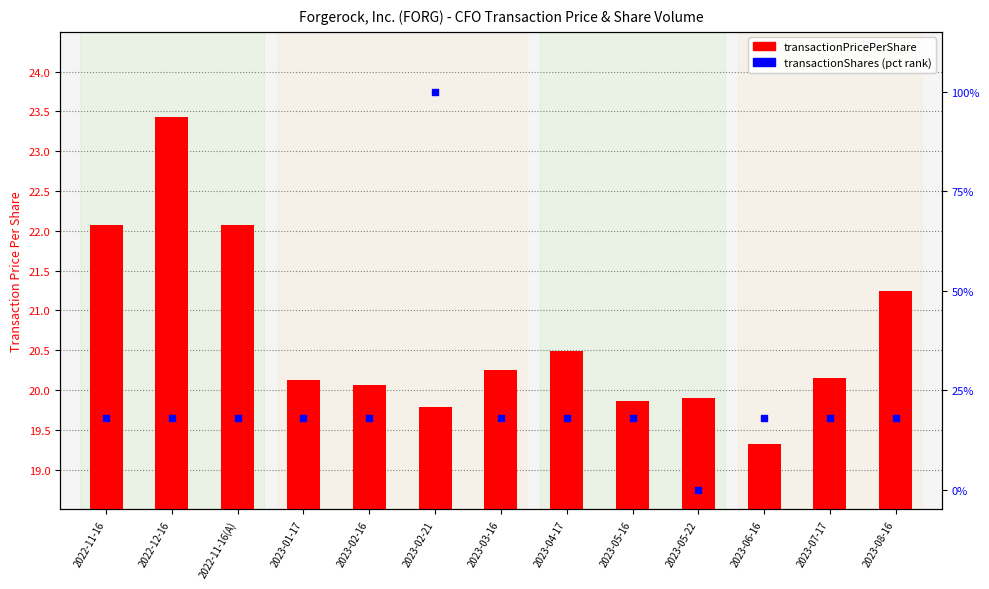

Which series has the largest total across all categories?

transactionShares (pct rank)